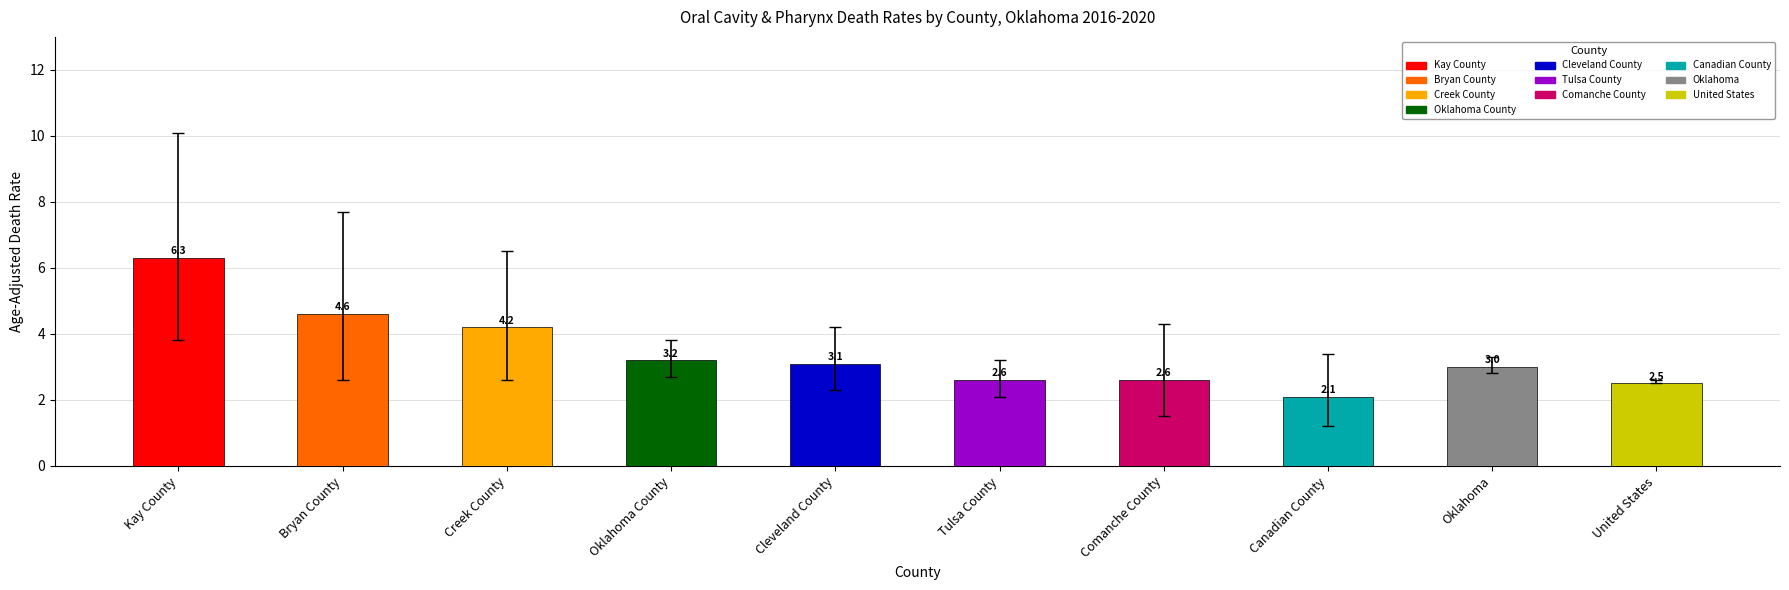

Which category has the lowest value across all series?

Canadian County